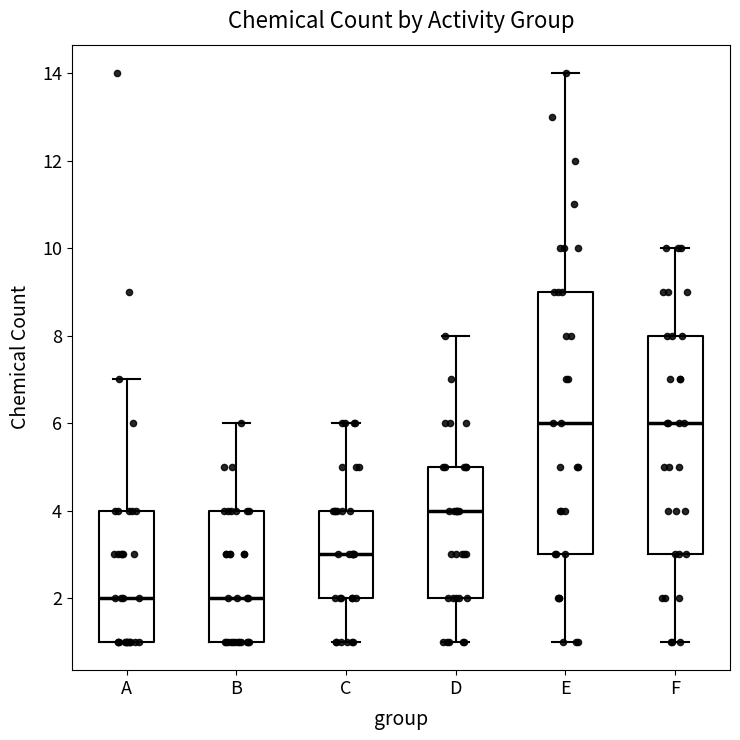

Reading left to right, transcribe this box plot: for each box, give where its median line is, the range the box spans, and where its two whiskers end, as read against the y-axis. The values are not printed on the chart, so give them approximately, as read against the axis.

A: median 2, box 1 to 4, whiskers 1 to 7
B: median 2, box 1 to 4, whiskers 1 to 6
C: median 3, box 2 to 4, whiskers 1 to 6
D: median 4, box 2 to 5, whiskers 1 to 8
E: median 6, box 3 to 9, whiskers 1 to 14
F: median 6, box 3 to 8, whiskers 1 to 10